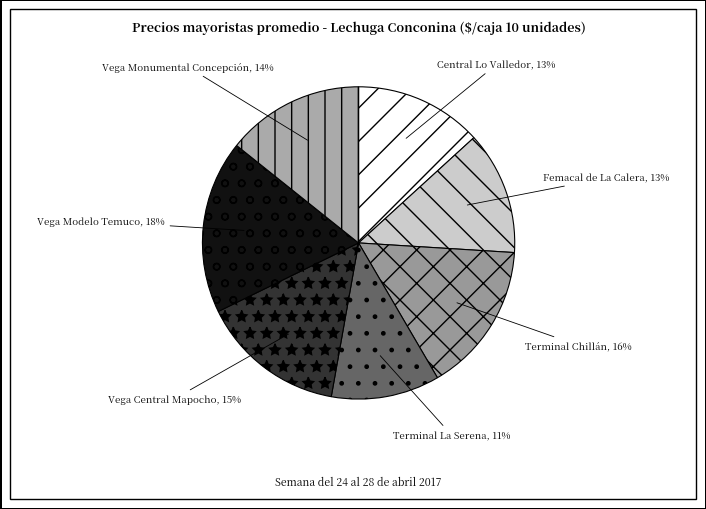

How many slices are in this pie chart?

7